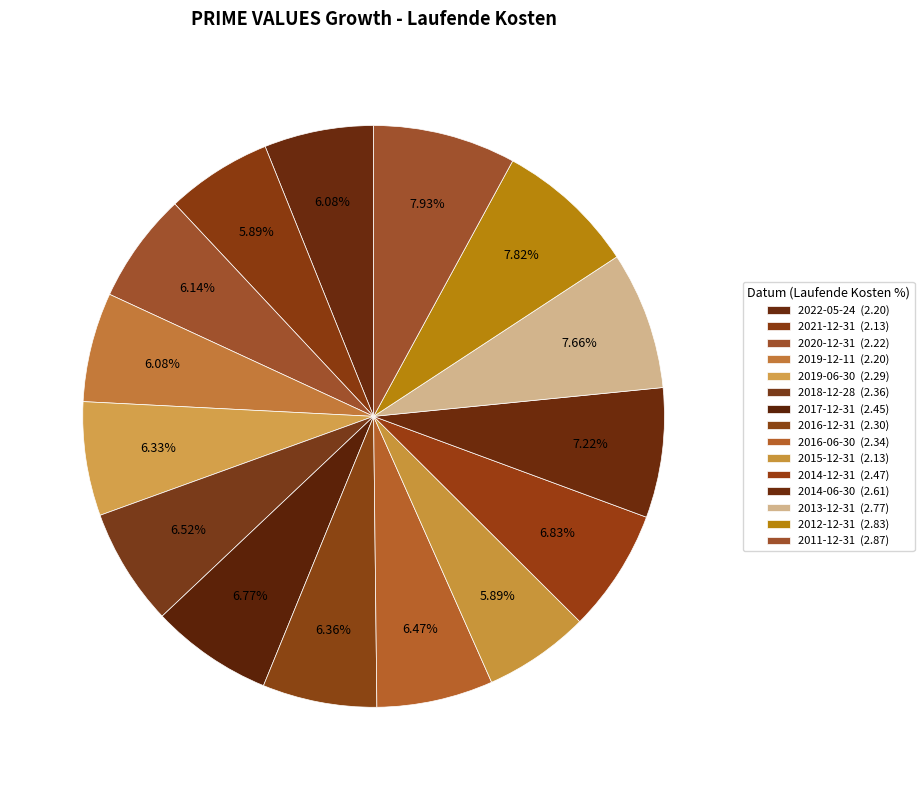

To the nearest percent, what is the difference between the 2016-12-31 and 2011-12-31 slice percentages?

2%